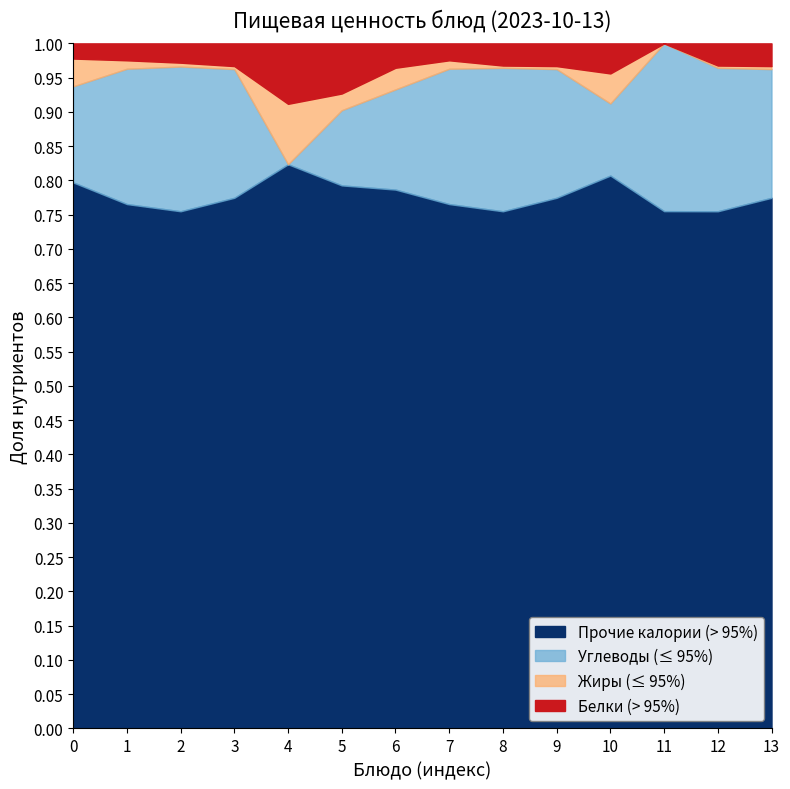

What are all the series names shown in the legend?

Прочие калории (> 95%), Углеводы (≤ 95%), Жиры (≤ 95%), Белки (> 95%)